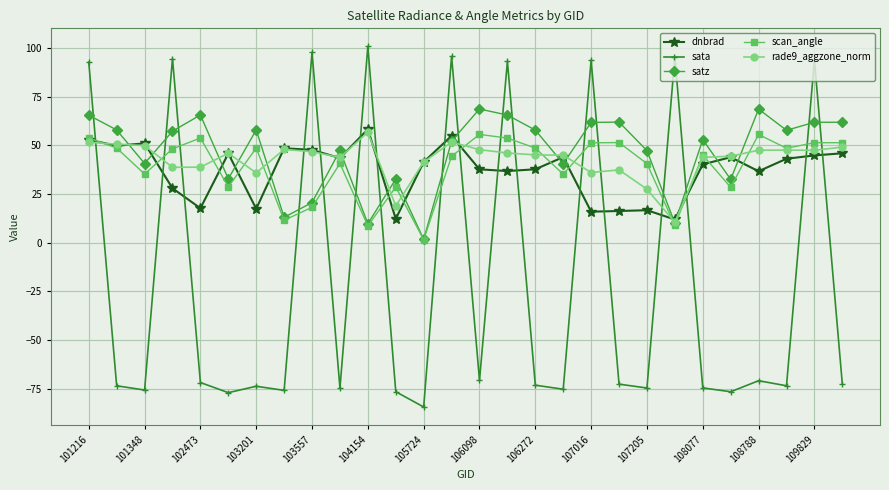

What is the maximum value shown in the chart?

100.8